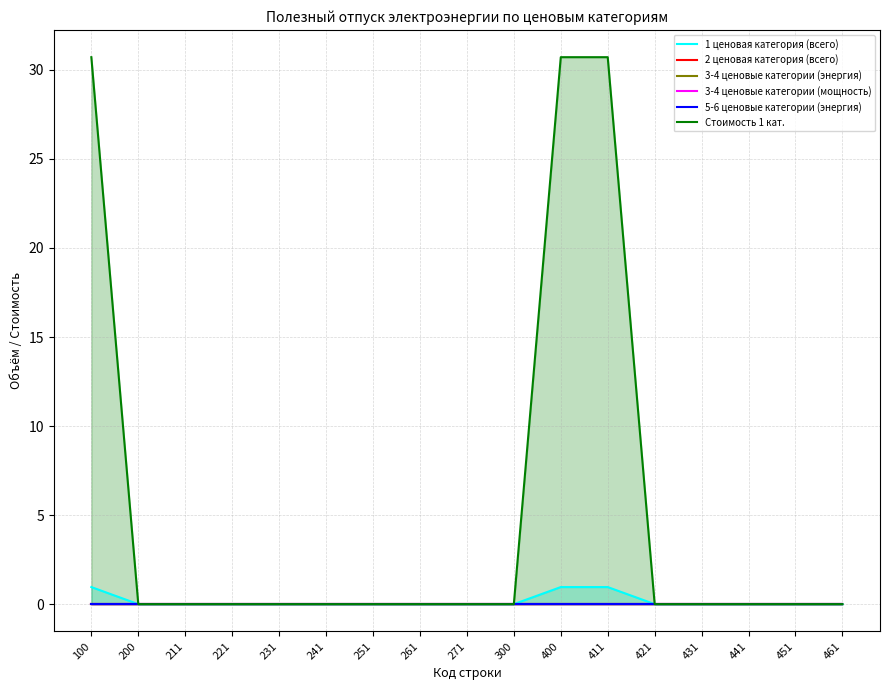

What are all the series names shown in the legend?

1 ценовая категория (всего), 2 ценовая категория (всего), 3-4 ценовые категории (энергия), 3-4 ценовые категории (мощность), 5-6 ценовые категории (энергия), Стоимость 1 кат.